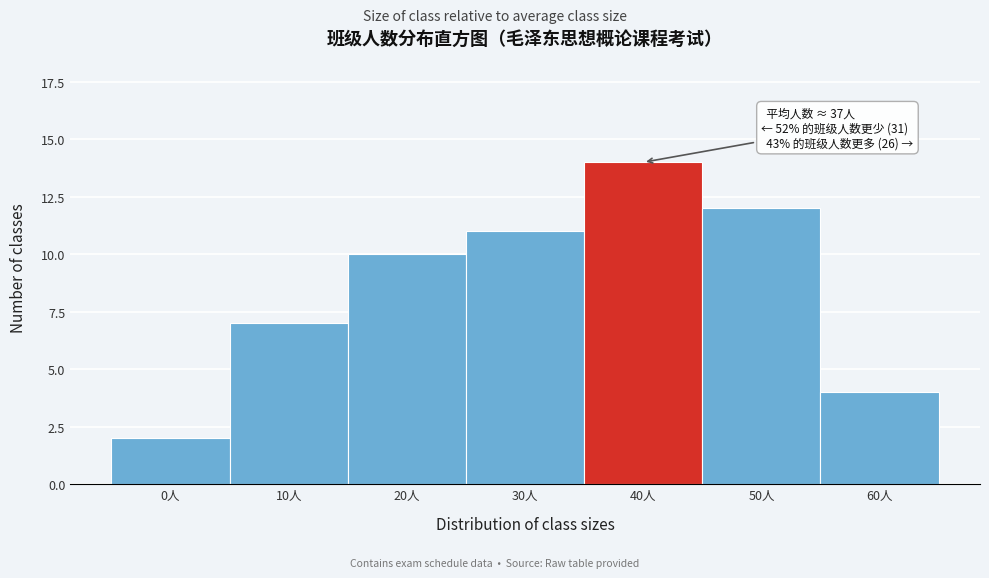

Reading right to left, transcribe all the data shown in this chart.

60人=4	50人=12	40人=14	30人=11	20人=10	10人=7	0人=2